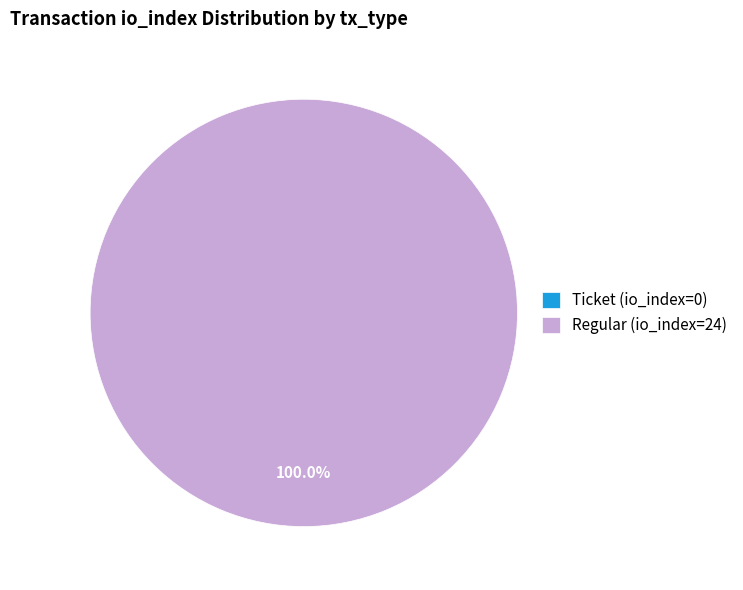

To the nearest percent, what is the difference between the largest and smallest slice percentages?

100%